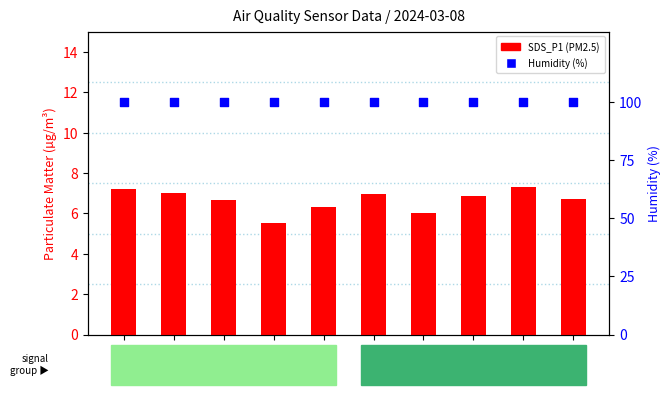

At how many categories does at least one series exceed 93?

10